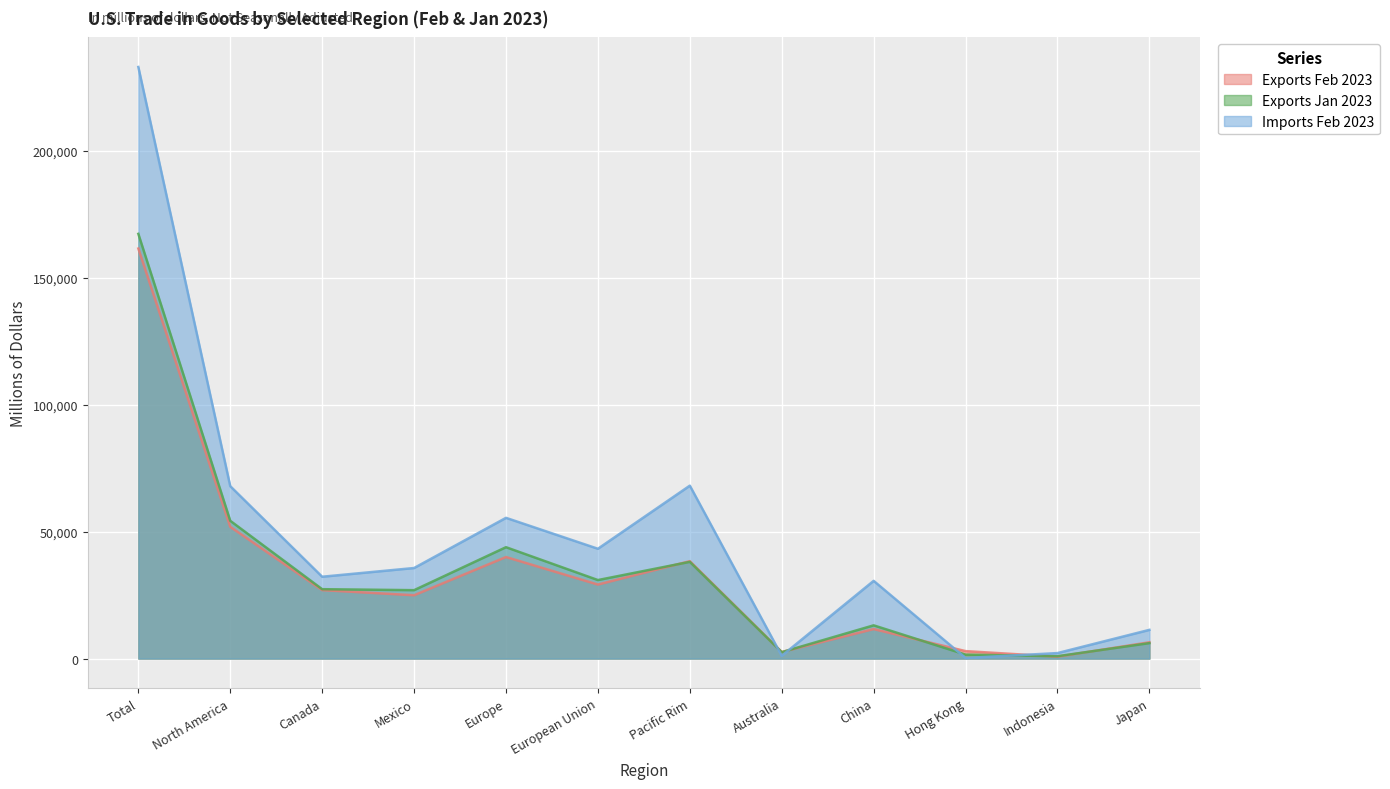

True or false: Imports Feb 2023 has more than 2 points higher than both neighbors.

True